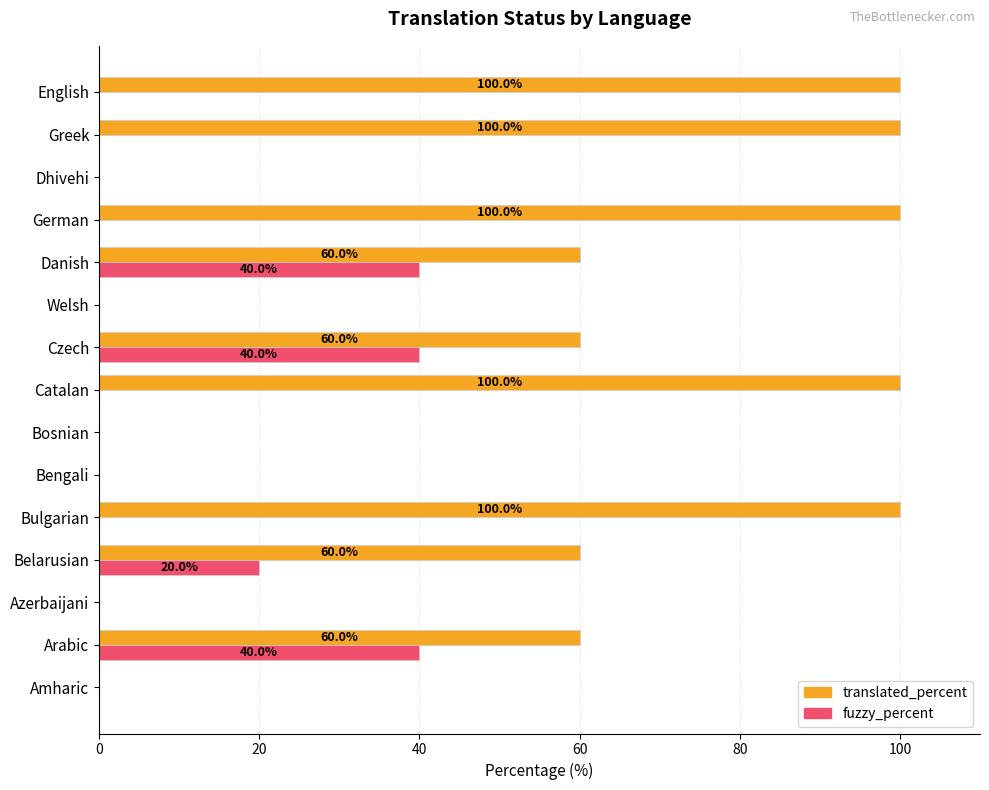

What is the greatest value displayed?

100